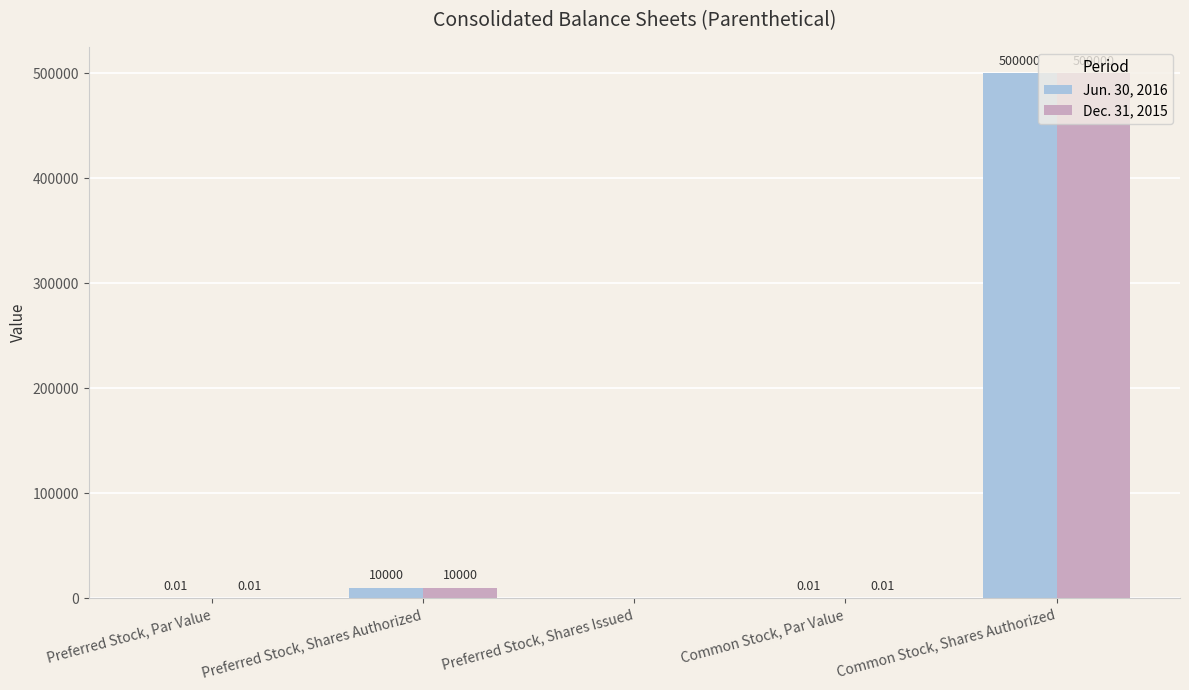

What is the sum of all Dec. 31, 2015 values?

510000.0